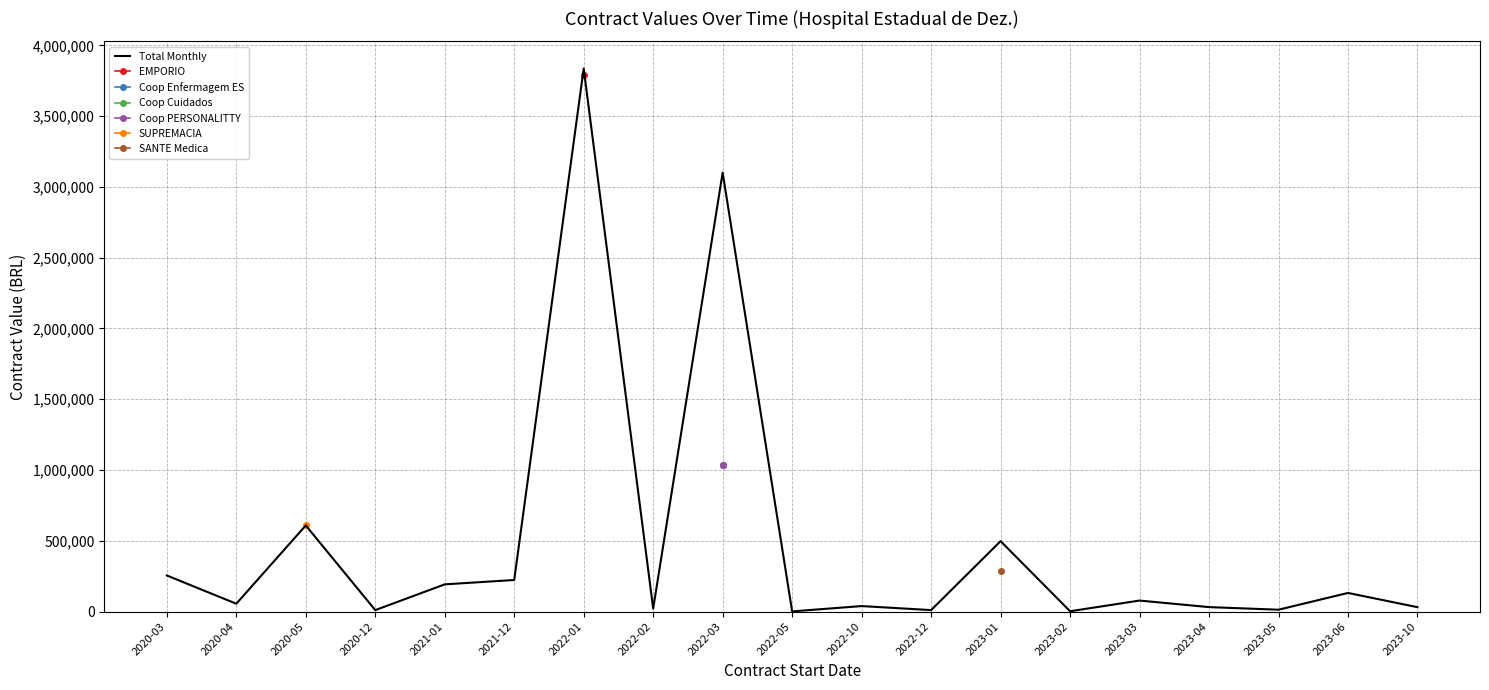

What is the average value?

481014.3